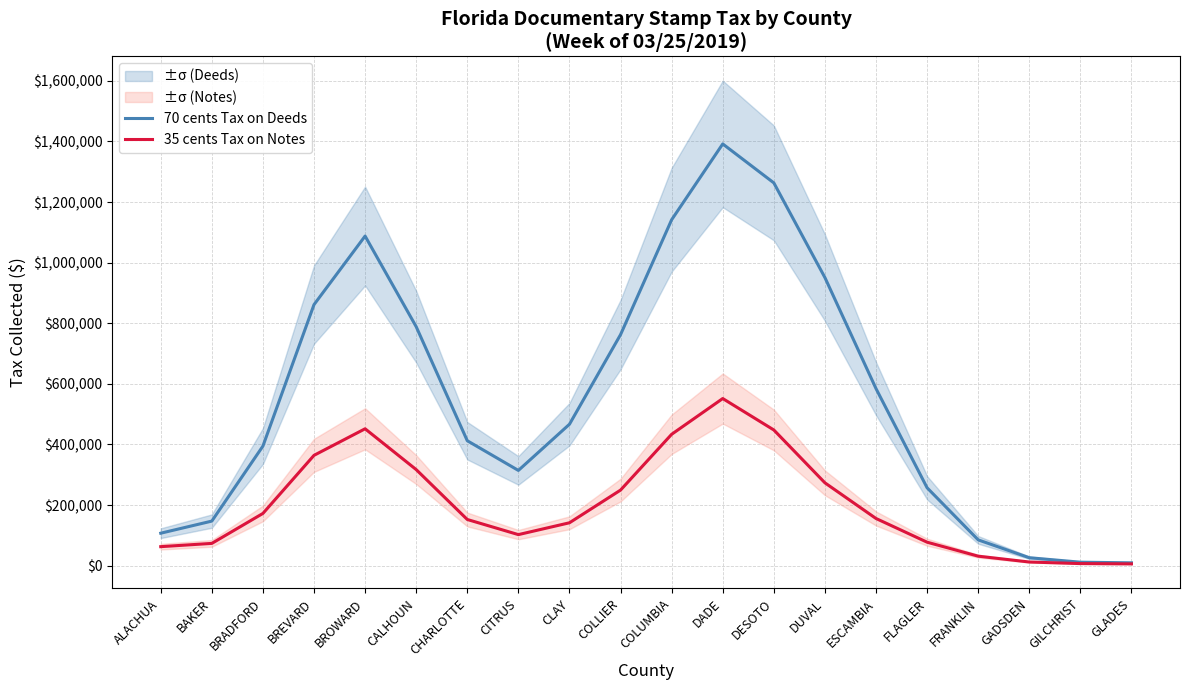

The value of 70 cents Tax on Deeds at BREVARD is 463115.2. True or false?

False